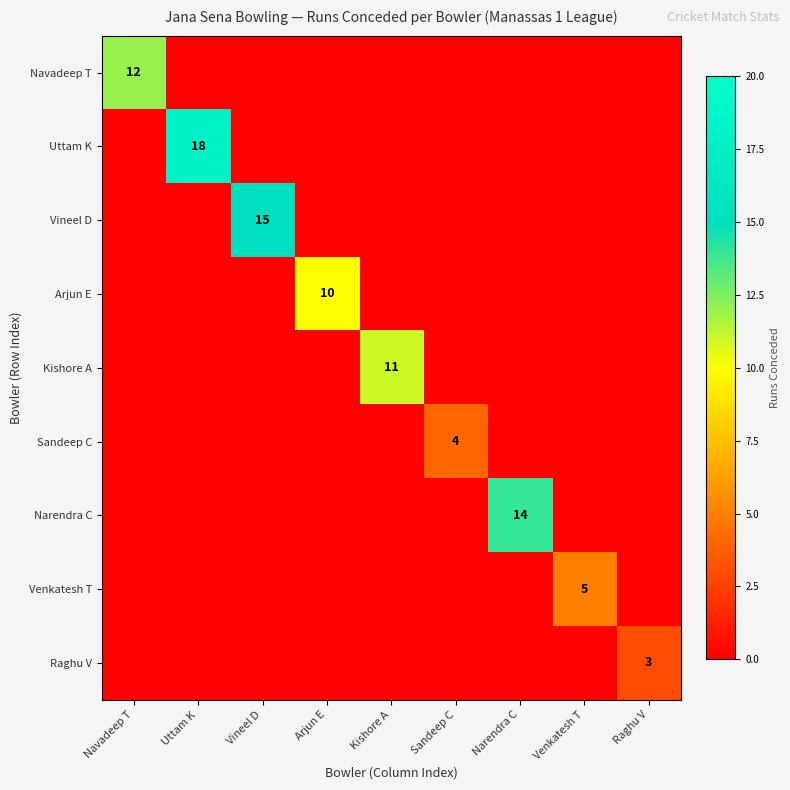

Rank the series at Vineel D from lowest to highest value.

Navadeep T, Uttam K, Arjun E, Kishore A, Sandeep C, Narendra C, Venkatesh T, Raghu V, Vineel D